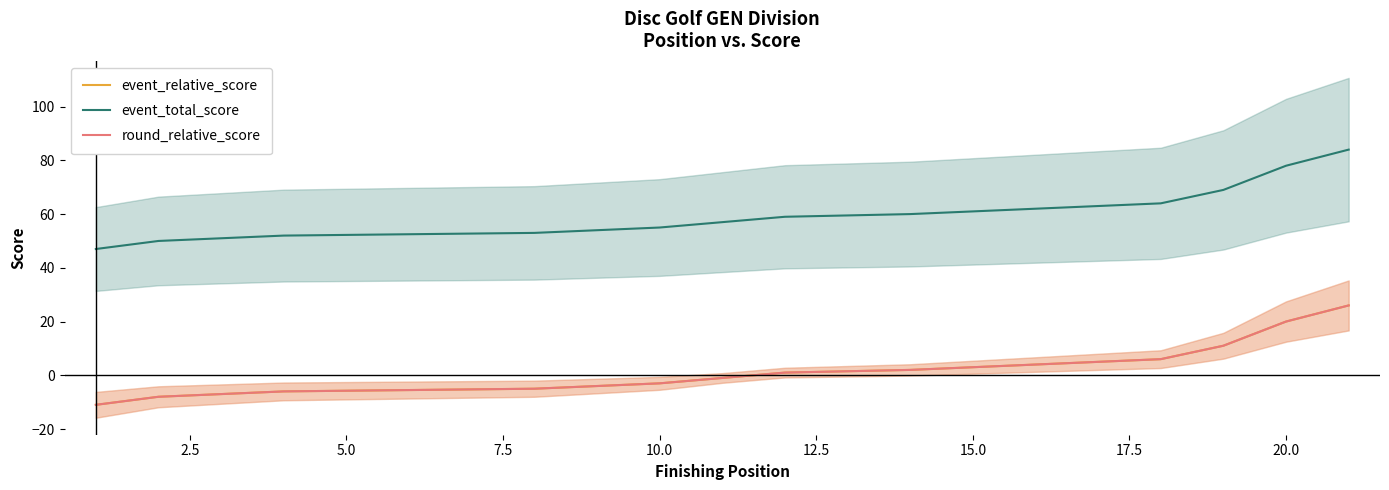

How many data points does each series have?

21